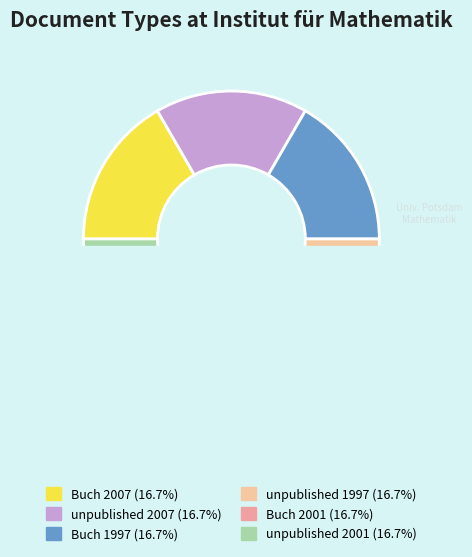

Is Buch (Monographie) 1997 the majority of the pie?

No